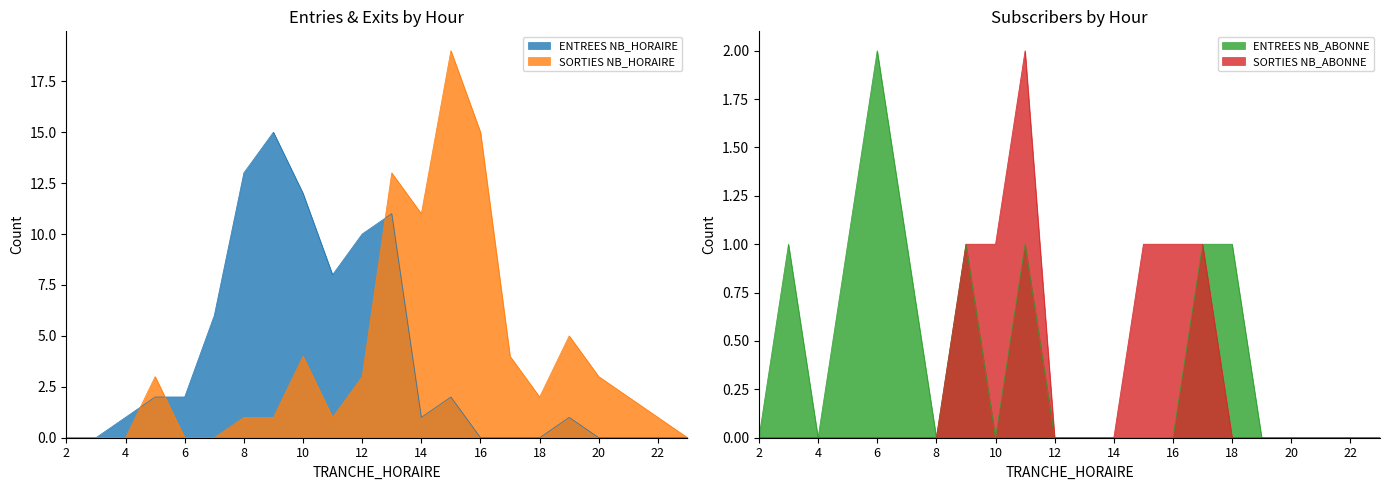

Is it true that SORTIES NB_ABONNE equals 1 at 12?

False